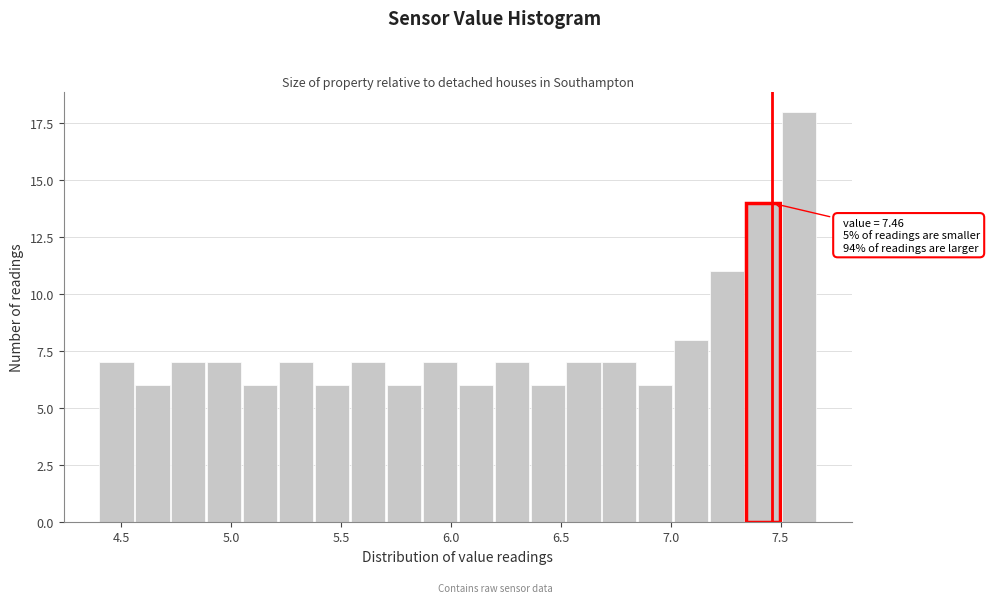

Read against the x-axis, roughly where is the centre of the tallest bar?

7.60